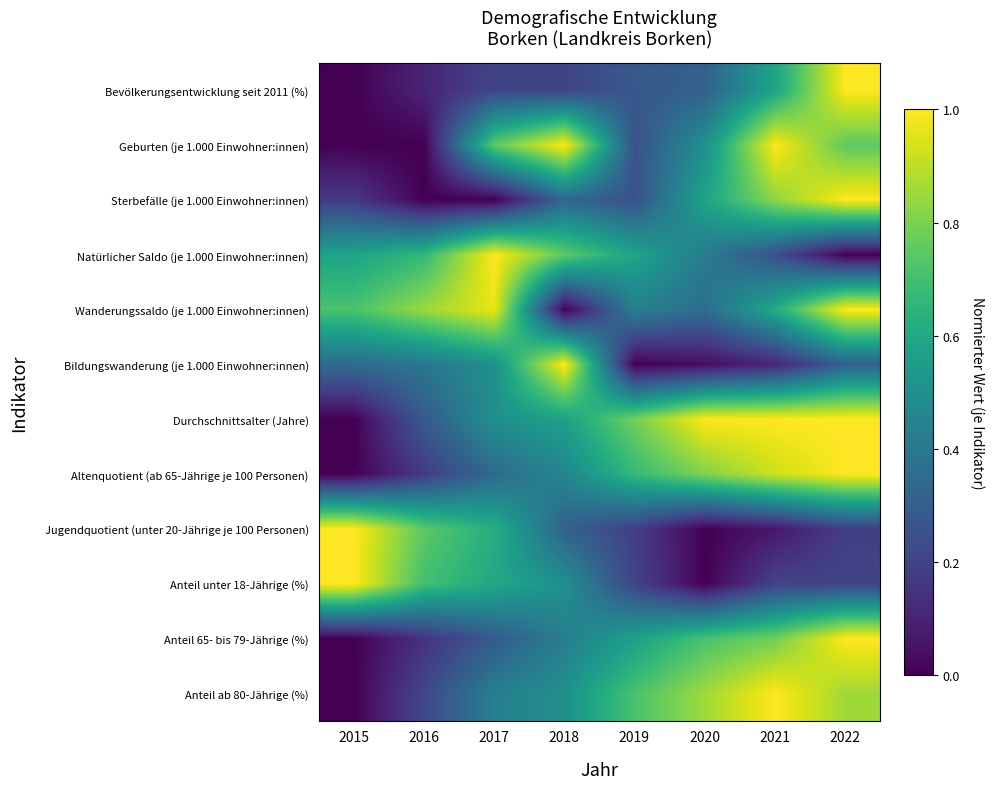

What is the total value across all series at 2021?

7.4